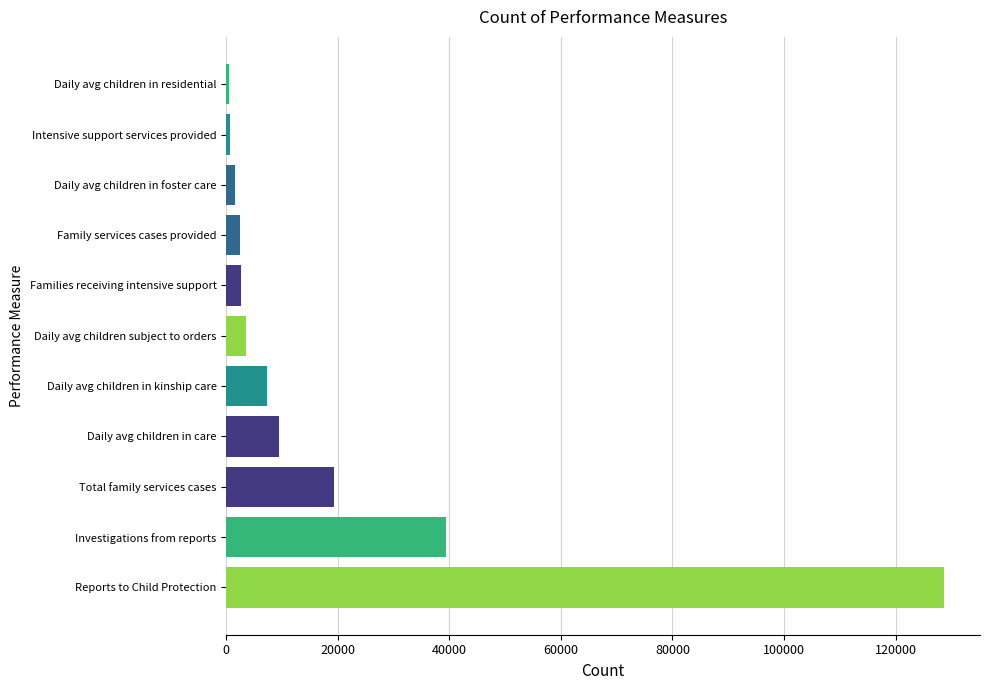

Between Reports to Child Protection and Family services cases provided, which is larger?

Reports to Child Protection